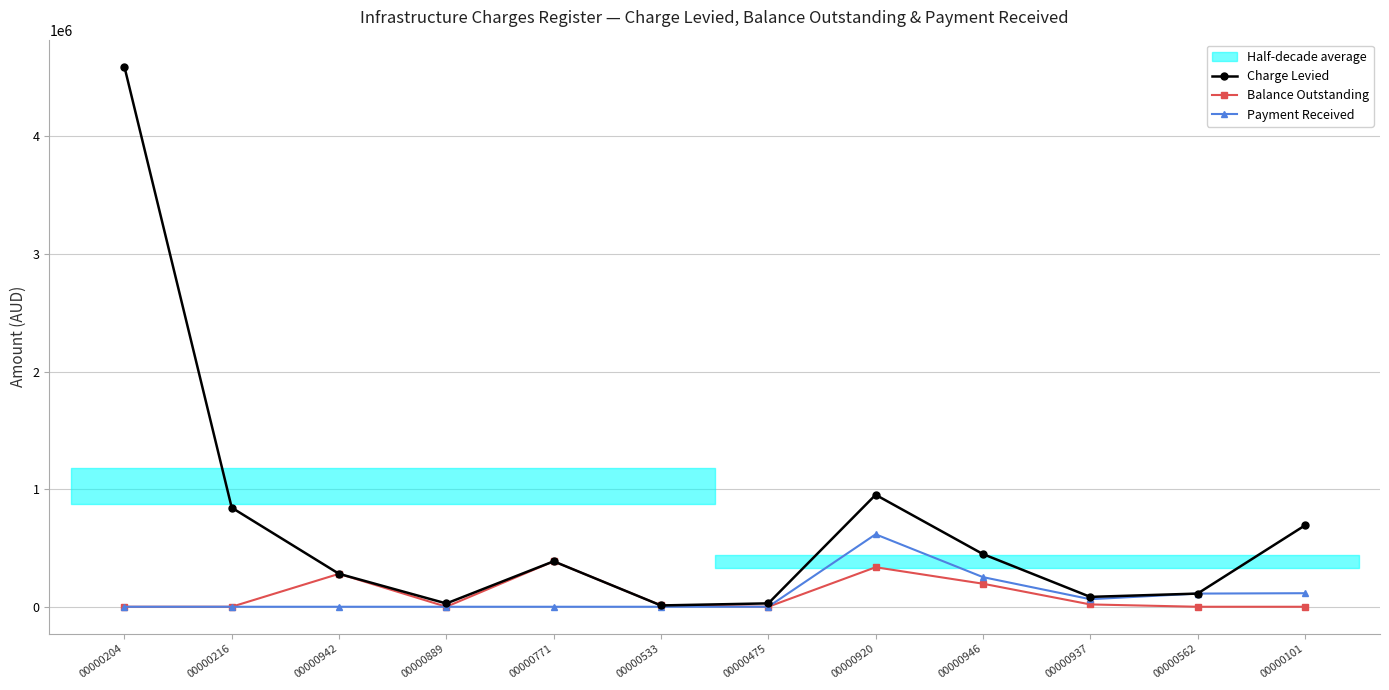

Reading left to right, what are all the values shown in this chart?

Charge Levied: 00000204=4592000.0	00000216=842446.5	00000942=280000.0	00000889=28000.0	00000771=386400.0	00000533=11200.0	00000475=28807.7	00000920=952000.0	00000946=448000.0	00000937=84000.0	00000562=112000.0	00000101=691384.8
Balance Outstanding: 00000204=0.0	00000216=0.0	00000942=280000.0	00000889=0.0	00000771=386400.0	00000533=11200.0	00000475=0.0	00000920=336000.0	00000946=196000.0	00000937=19800.0	00000562=0.0	00000101=0.0
Payment Received: 00000204=0.0	00000216=0.0	00000942=0.0	00000889=0.0	00000771=0.0	00000533=0.0	00000475=0.0	00000920=616000.0	00000946=252000.0	00000937=64200.0	00000562=112000.0	00000101=115230.8